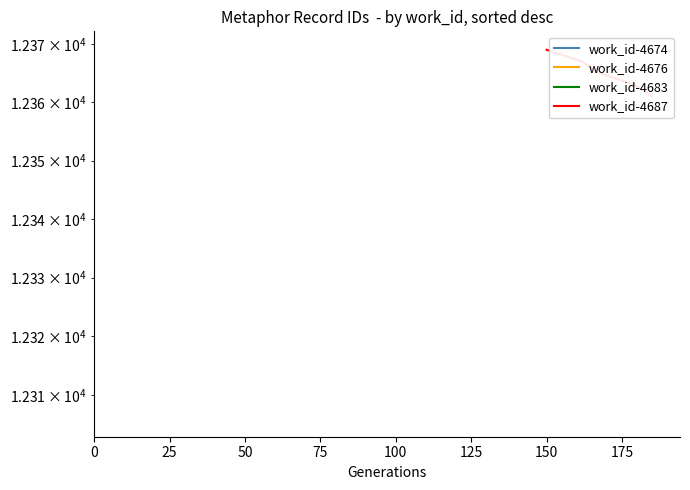

Reading left to right, list all the values displayed in this chart.

12369	12368	12367	12365	12364	12363	12361